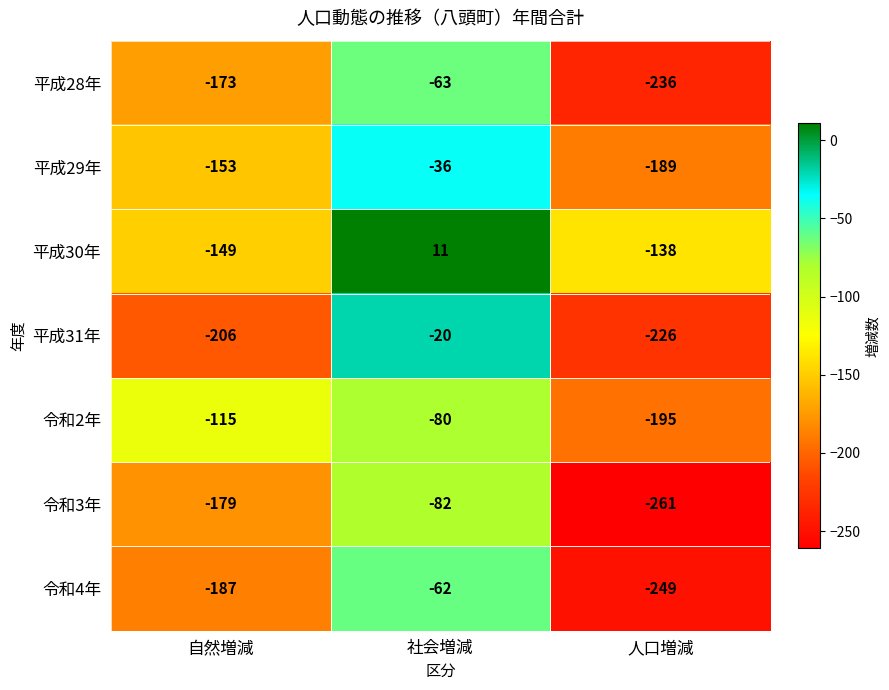

Count the 平成29年 values in the range -189 to -36.

3